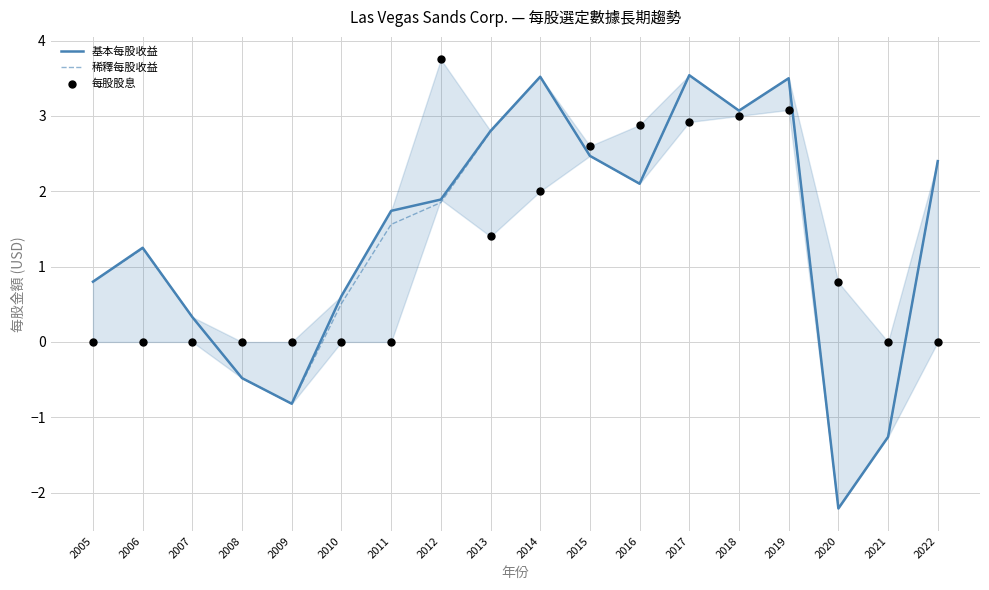

At which category is the sum across all series the highest?

2019